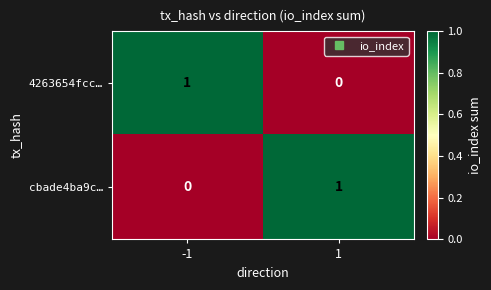

True or false: 4263654fcc… has a value of 1 at 1.

False